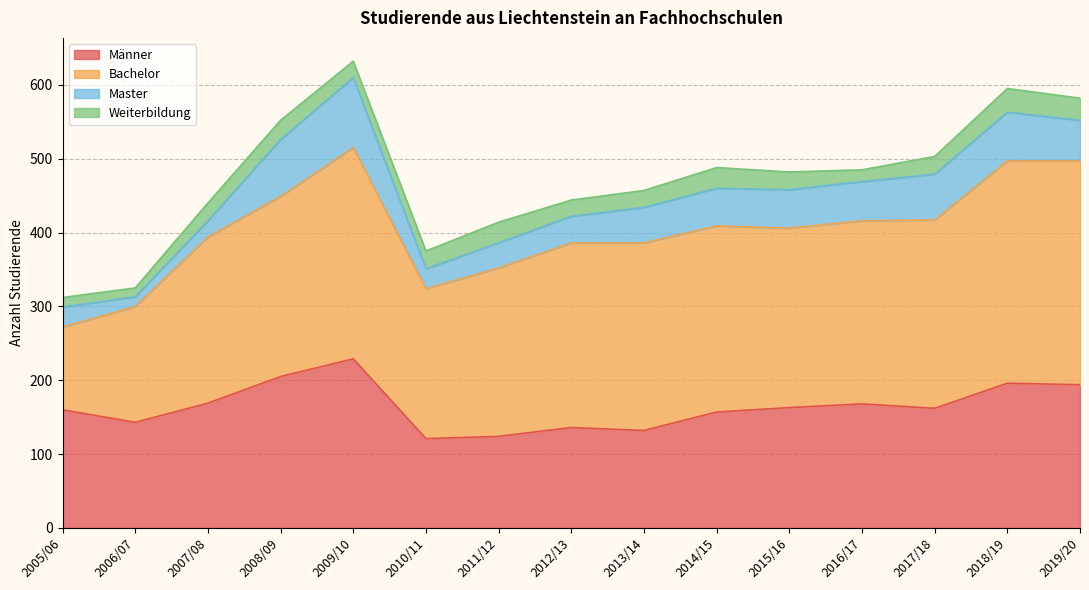

How many data points in Master are above 51?

7